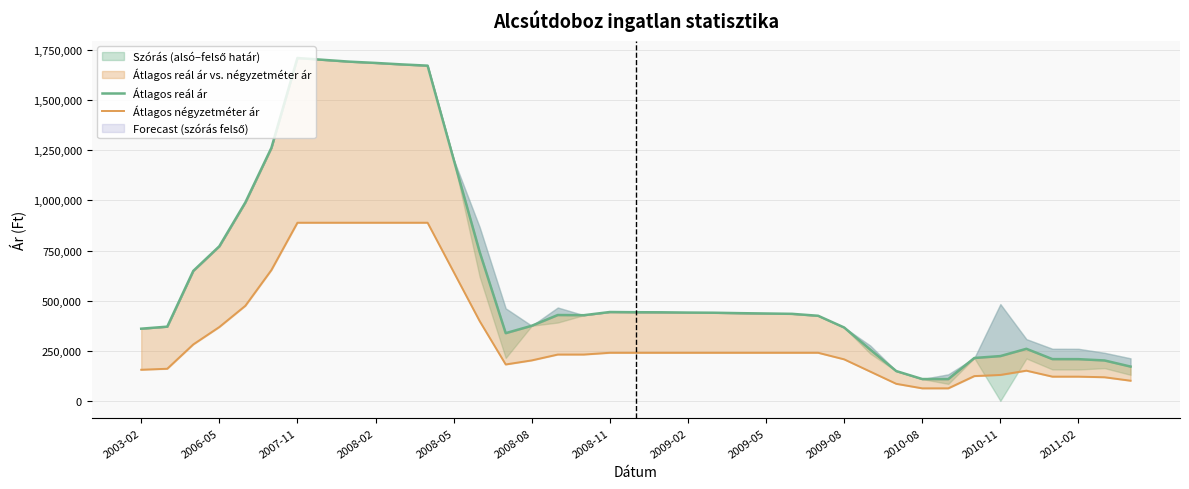

At how many categories does at least one series exceed 1296780?

6